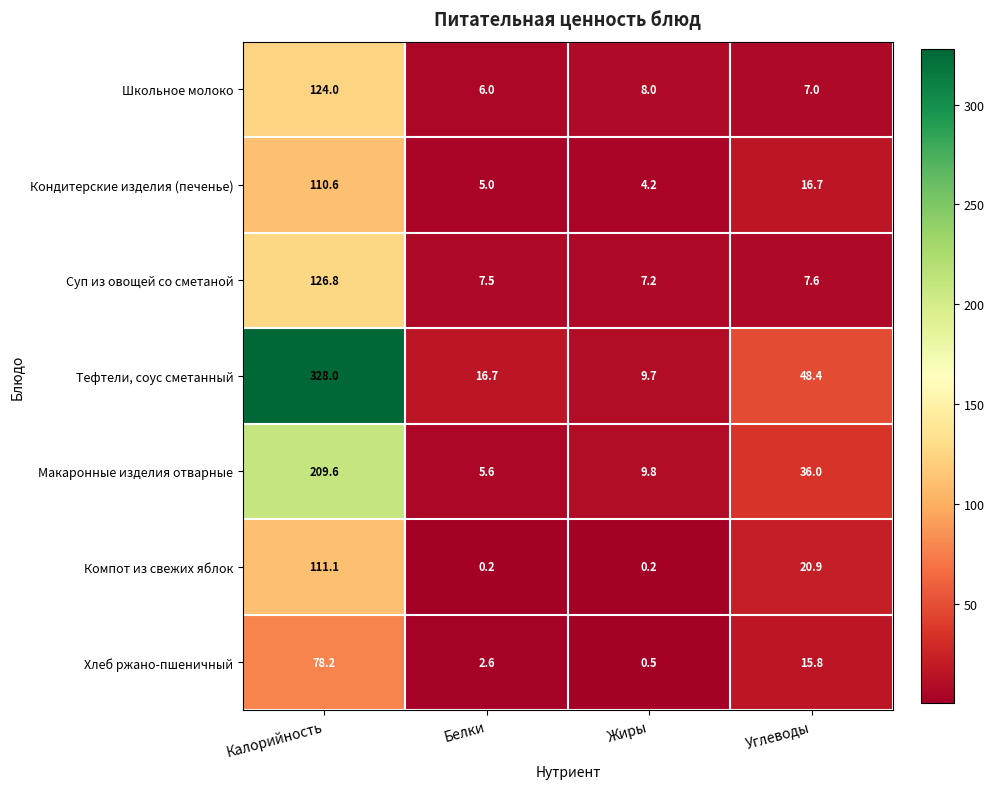

Which series has the largest range (max minus min)?

Тефтели, соус сметанный